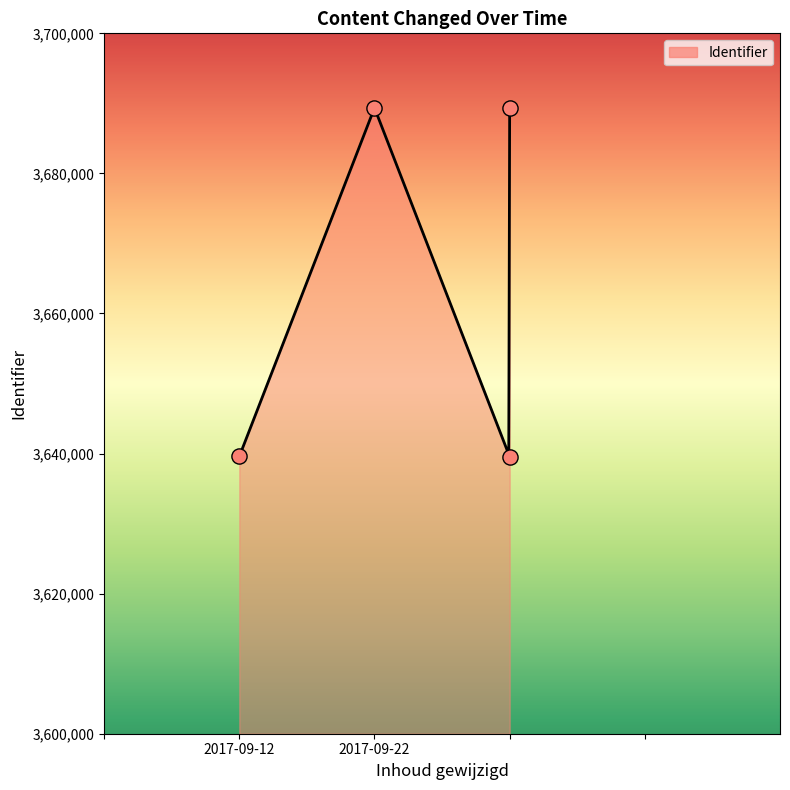

Between 2017-09-22 and 2017-09-22, which is larger?

2017-09-22